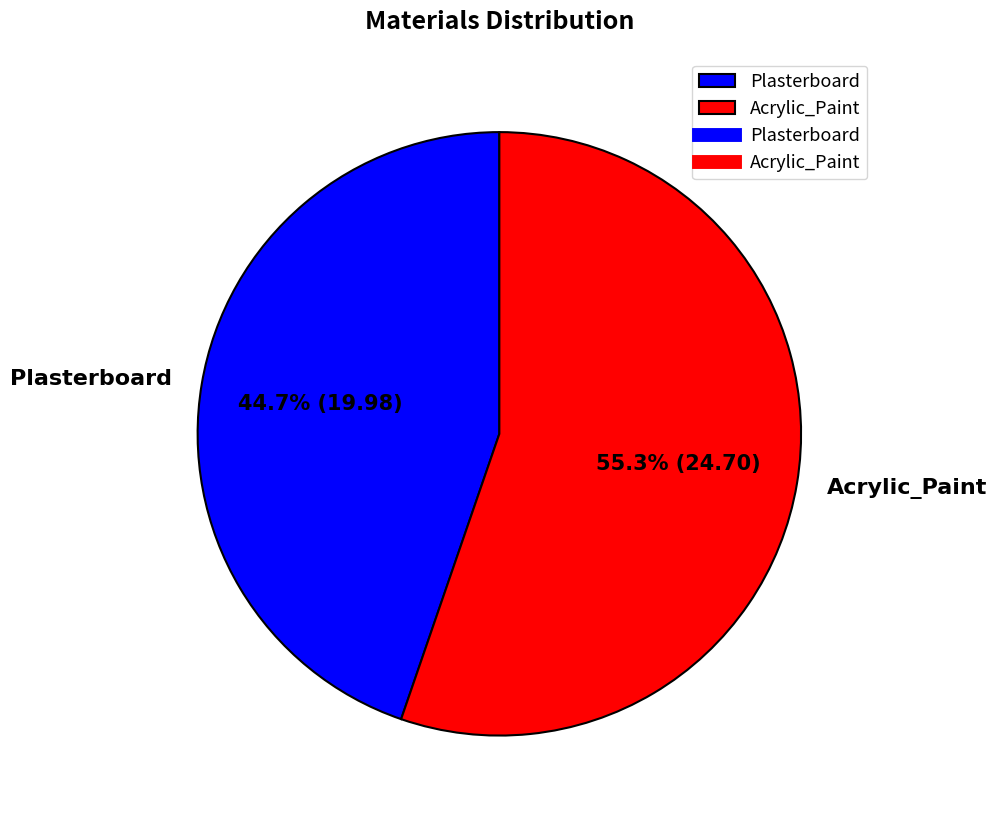

To the nearest percent, what percentage of the pie is Plasterboard?

45%